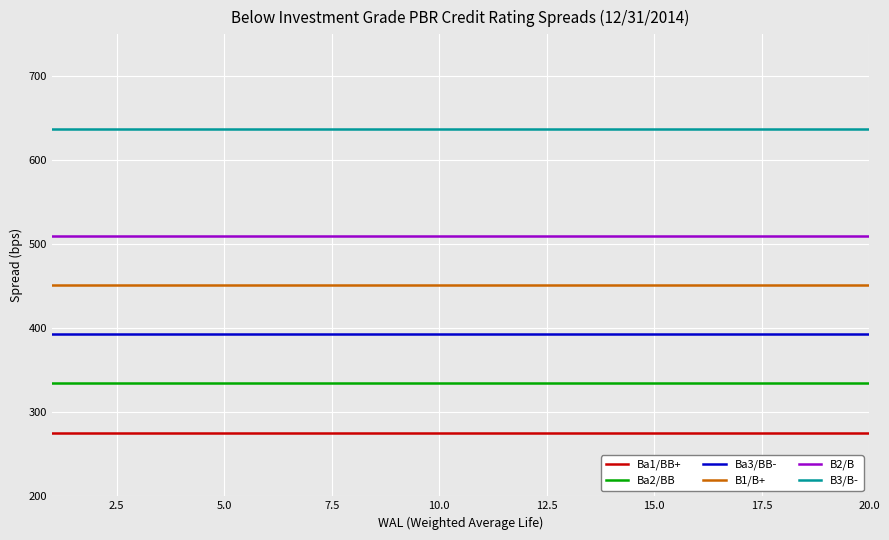

Which series has the largest total across all categories?

B3/B-